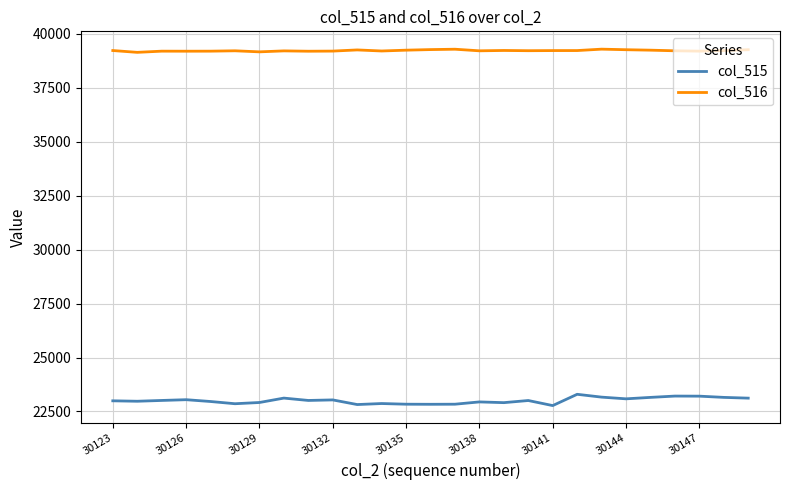

Rank the series by their maximum value, from highest to lowest.

col_516, col_515